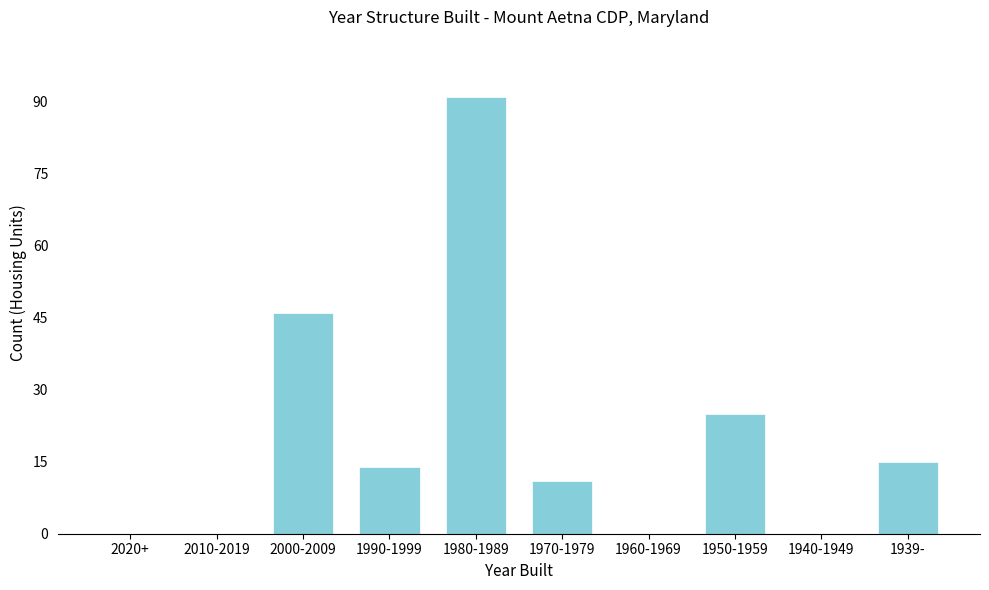

Reading left to right, list all the values displayed in this chart.

2020+=0	2010-2019=0	2000-2009=46	1990-1999=14	1980-1989=91	1970-1979=11	1960-1969=0	1950-1959=25	1940-1949=0	1939-=15